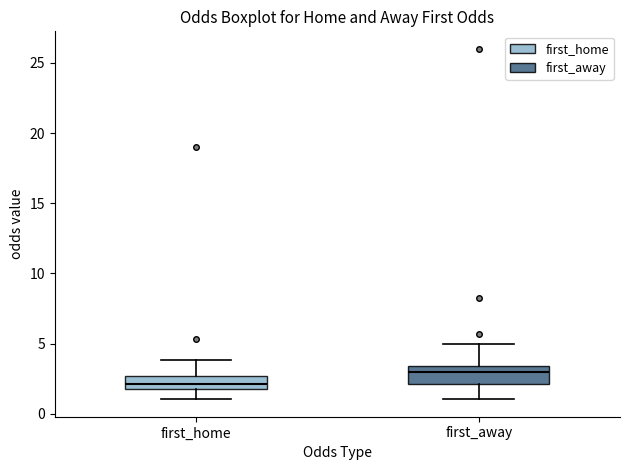

Which box's median line is the lowest?

first_home